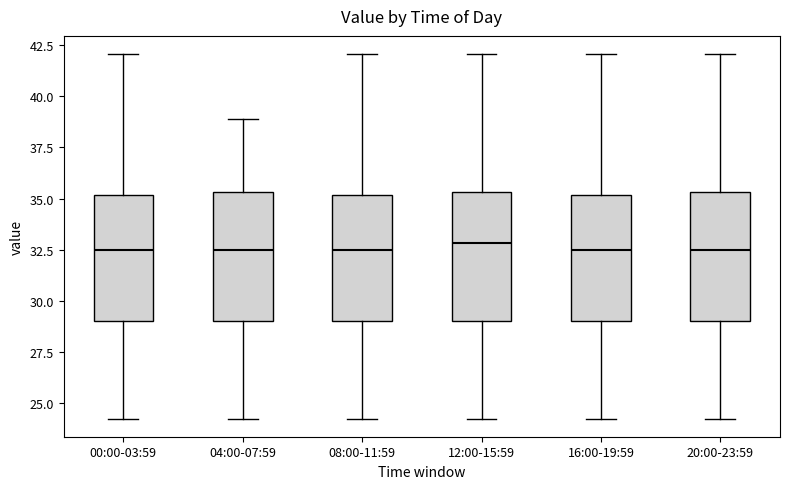

Where does the lower whisker of the box for 16:00-19:59 end on the y-axis? The values are not printed on the chart, so give them approximately, as read against the axis.

24.0